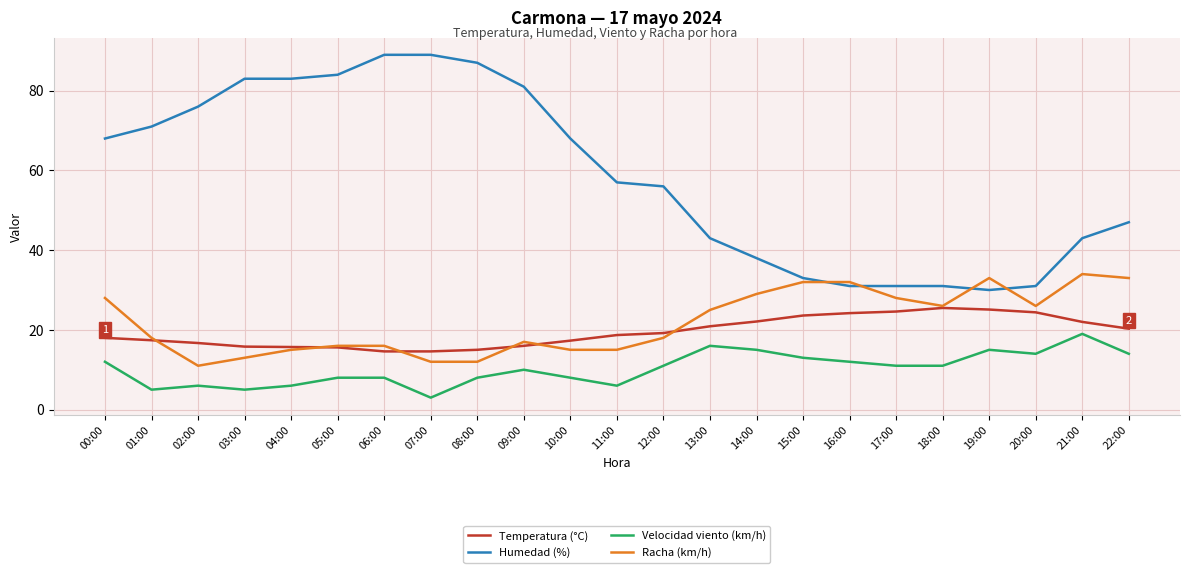

How many series are shown in this chart?

4